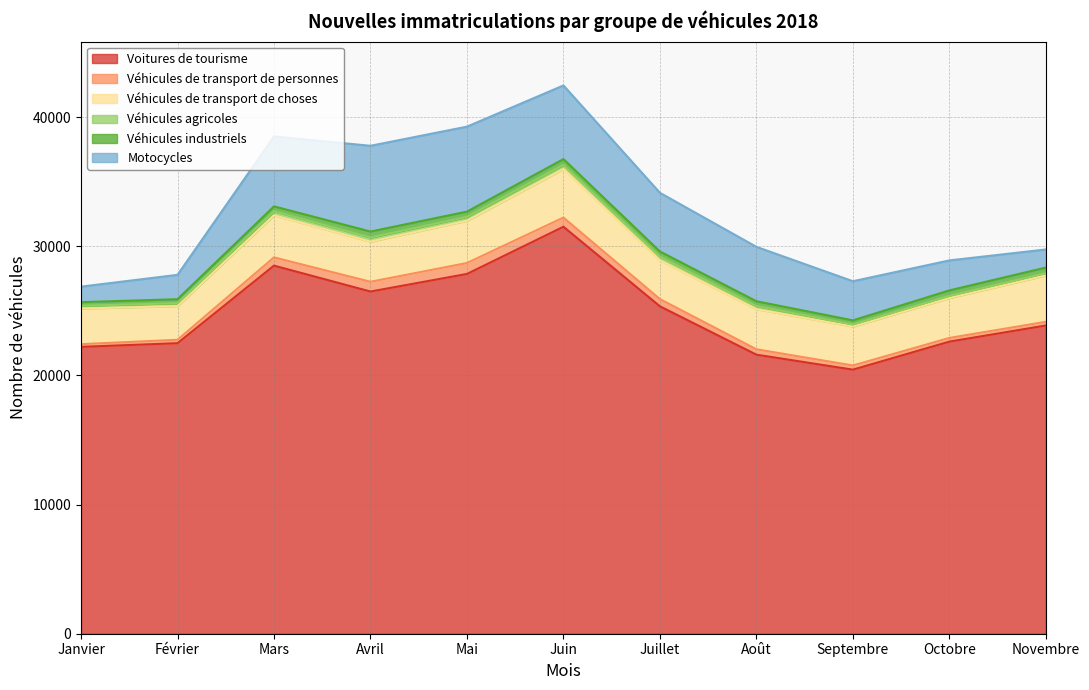

True or false: Voitures de tourisme and Véhicules de transport de personnes cross at least once.

False